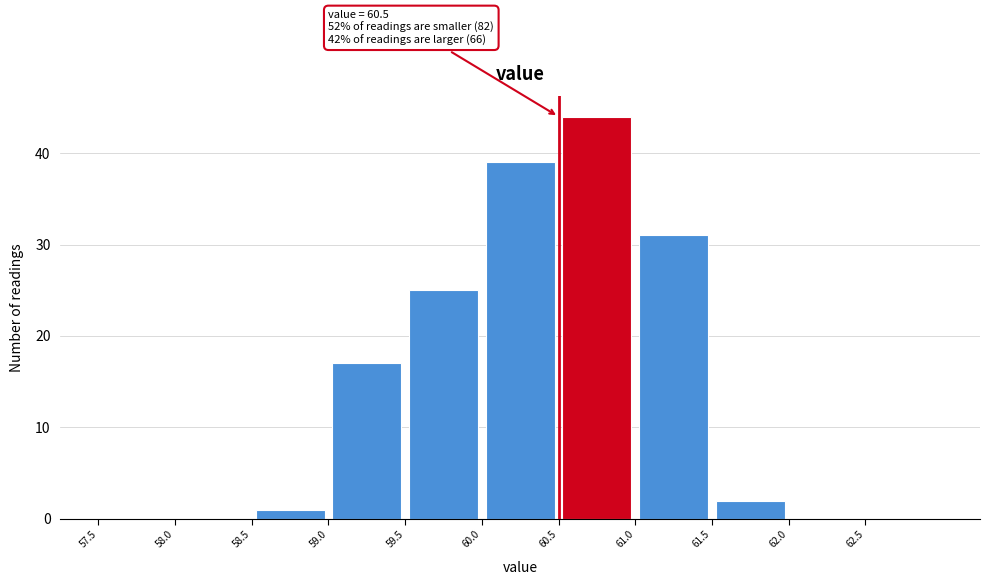

Over which range of the x-axis is the bar tallest?

60.5 to 61.0